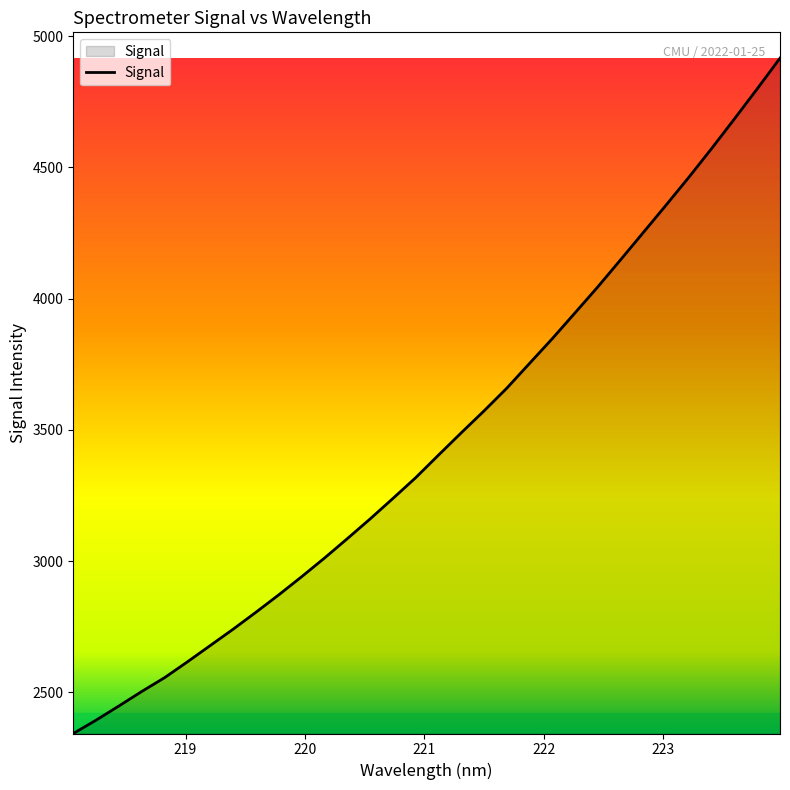

Reading right to left, what are all the values shown in this chart?

4916.2	4799.4	4684.9	4572.2	4462.5	4356.5	4252.1	4147.8	4044.5	3945.6	3847.1	3752.6	3658.0	3571.4	3487.9	3402.8	3316.8	3237.6	3159.6	3084.4	3010.6	2939.6	2870.8	2804.5	2739.9	2677.8	2615.7	2555.5	2502.9	2447.7	2393.7	2342.8